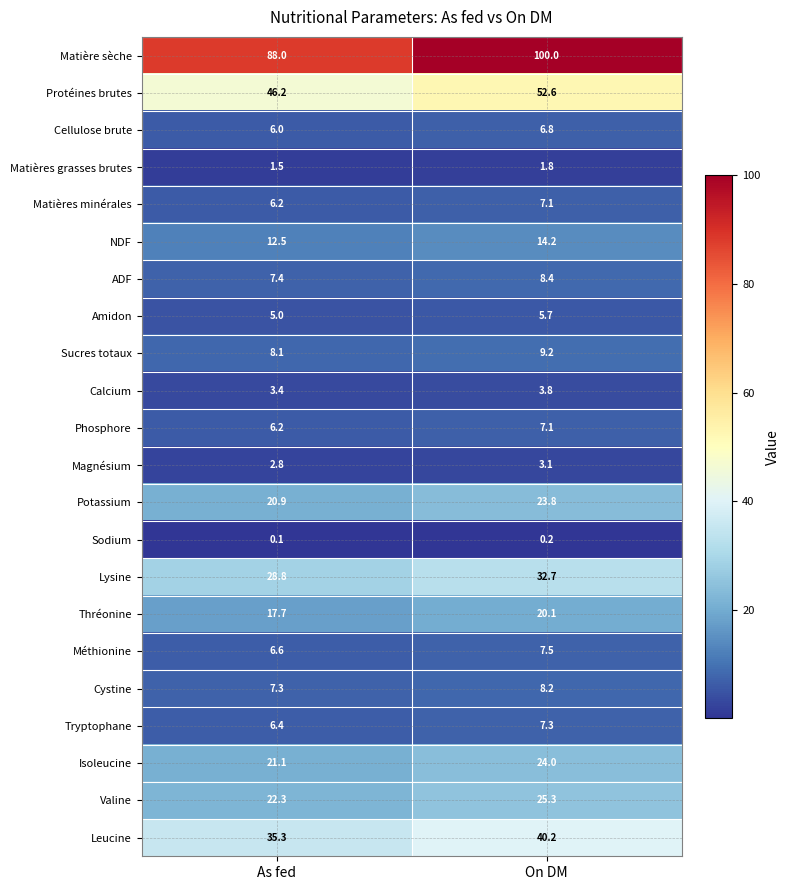

The Potassium series shows 20.9 at As fed. True or false?

True